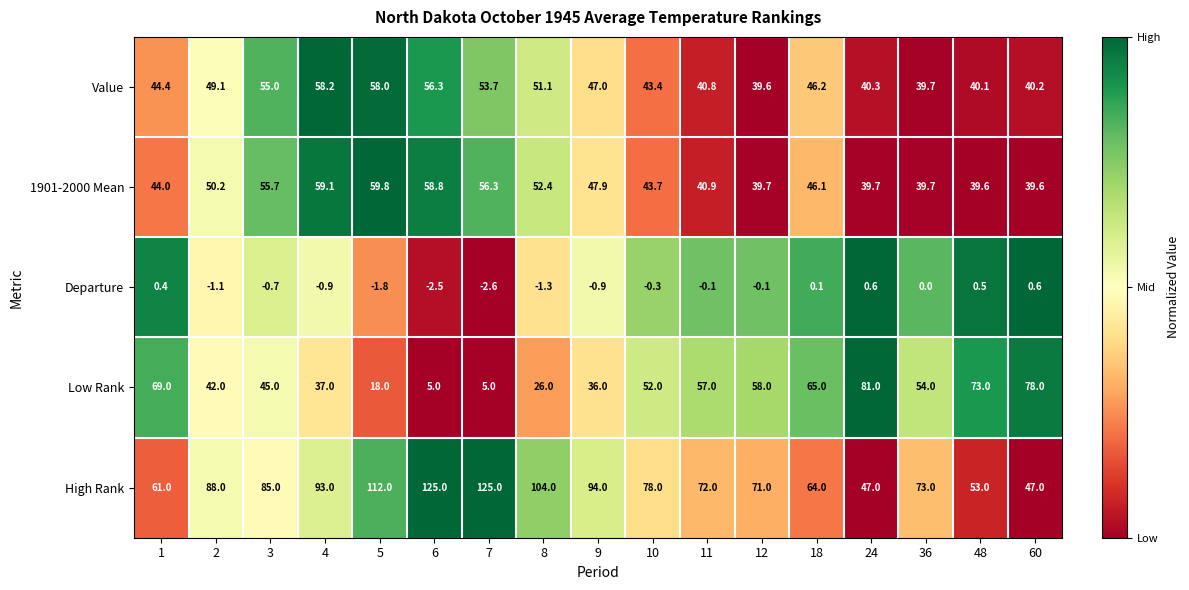

What is the sum of the Low Rank values at 7 and 24?

86.0